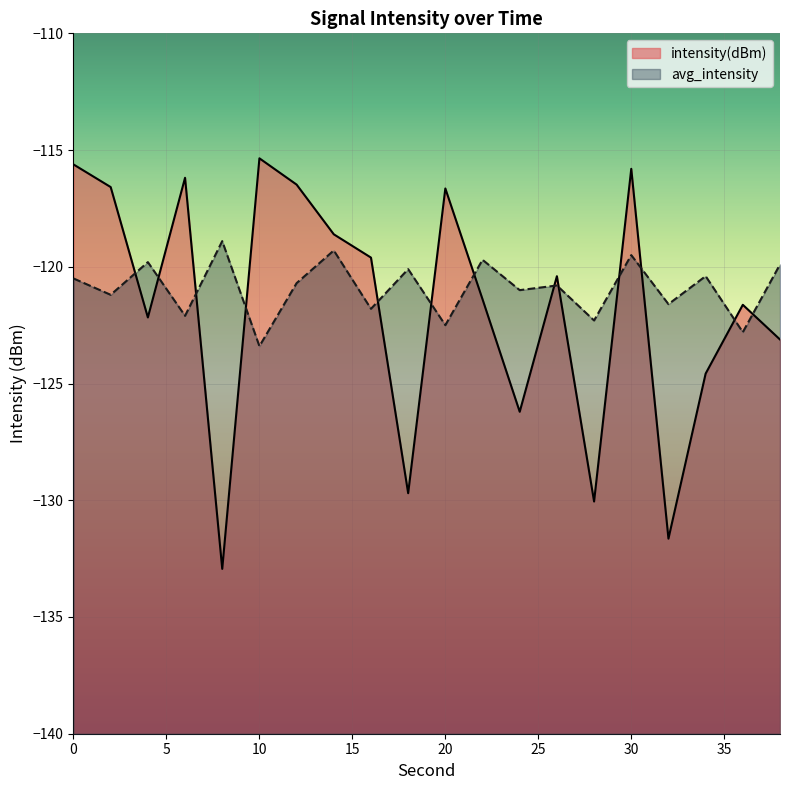

At which label does avg_intensity first exceed -120?

4